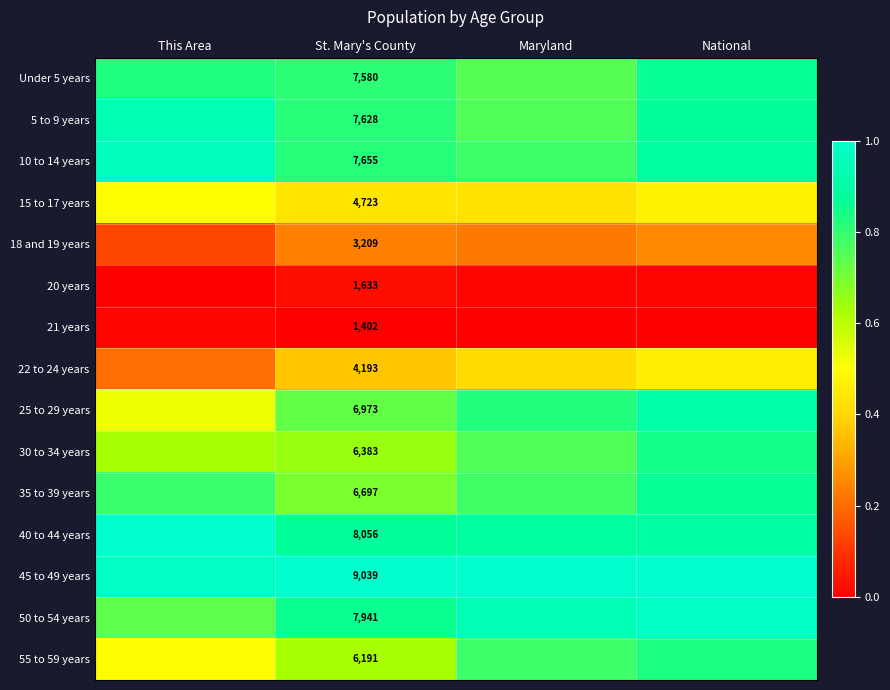

Is the value of 30 to 34 years at St. Mary's County greater than the value of 22 to 24 years at St. Mary's County?

Yes